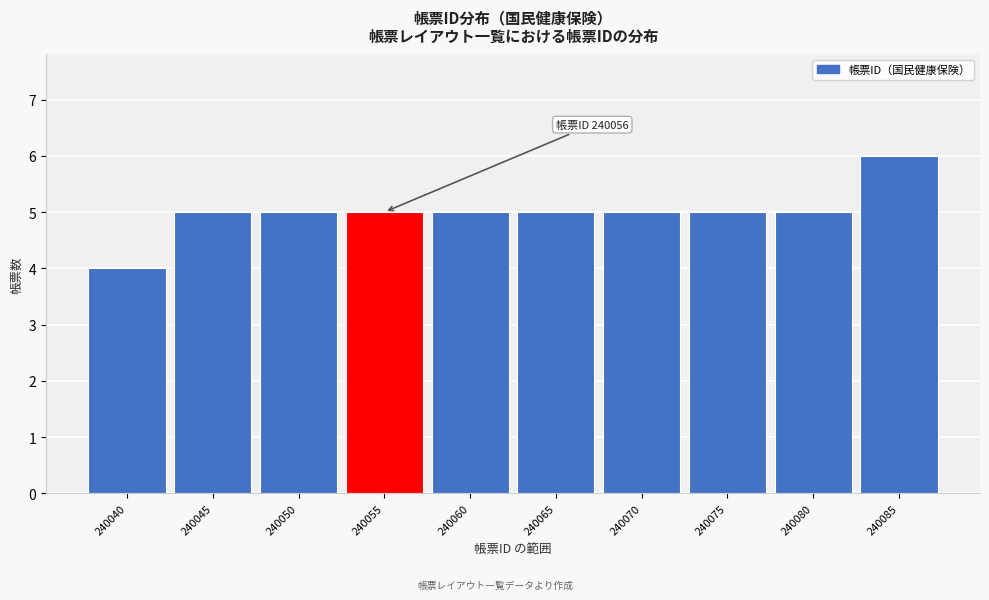

Reading left to right, what are all the values shown in this chart?

4	5	5	5	5	5	5	5	5	6